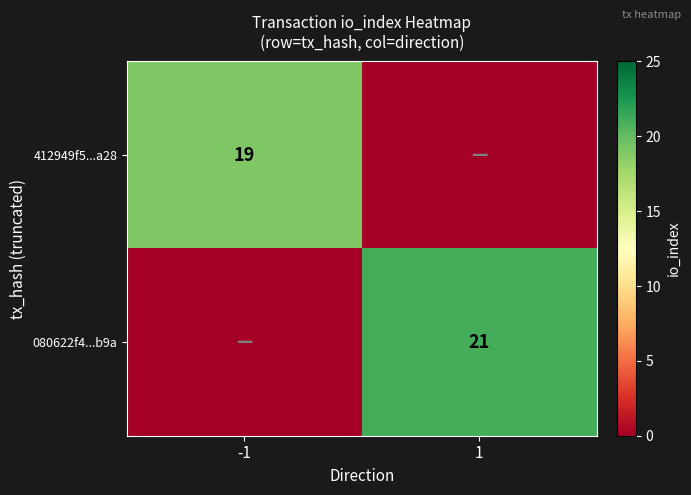

At which category is the sum across all series the highest?

1